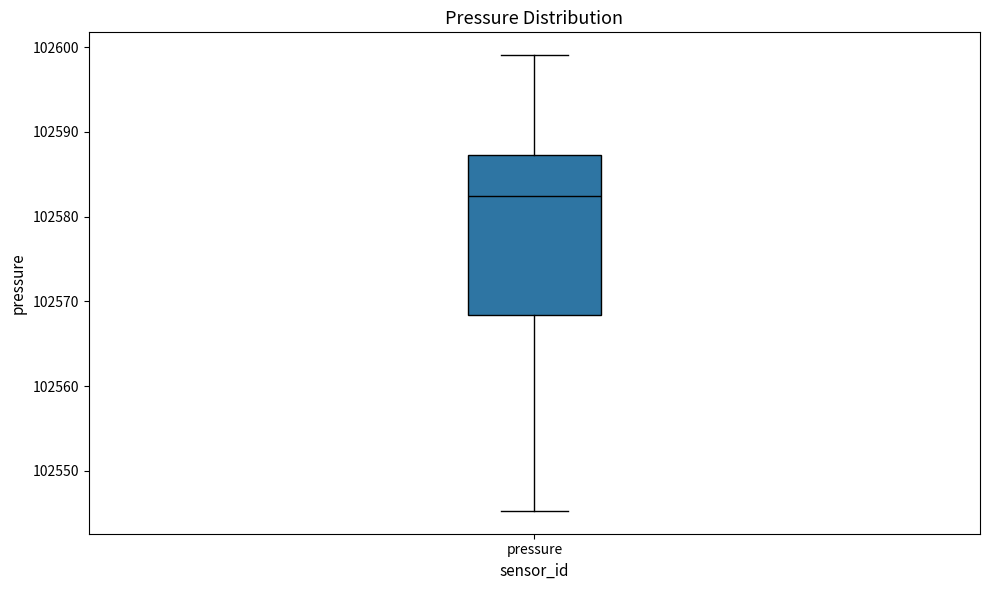

Read this box plot against the y-axis: the position of the median line, the range covered by the box, and the ends of both whiskers. The values are not printed on the chart, so give them approximately, as read against the axis.

median 102582, box 102568 to 102587, whiskers 102545 to 102599